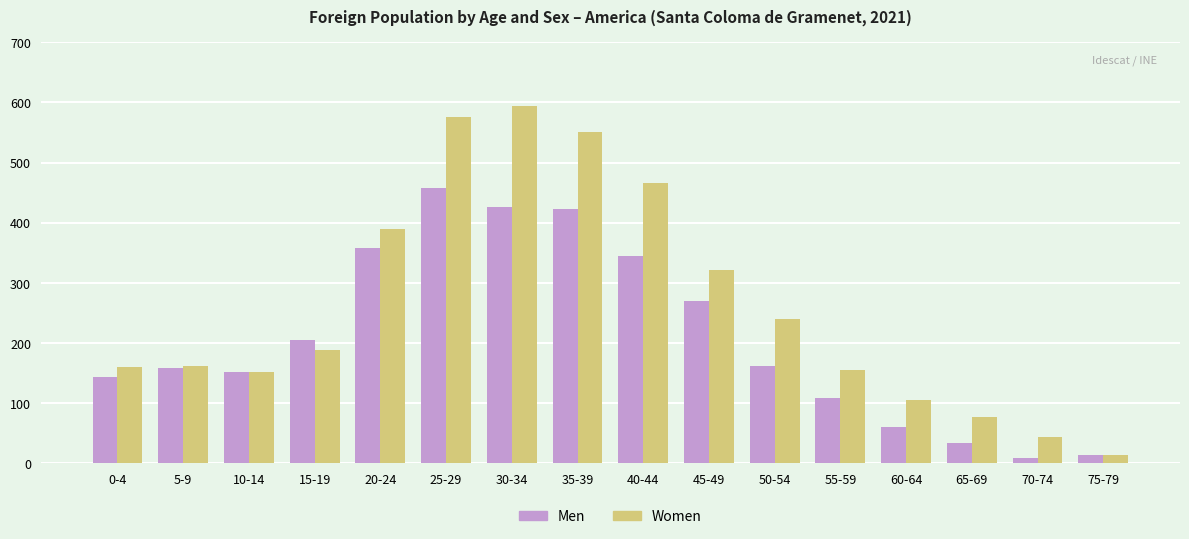

At which category is the sum across all series the highest?

25-29